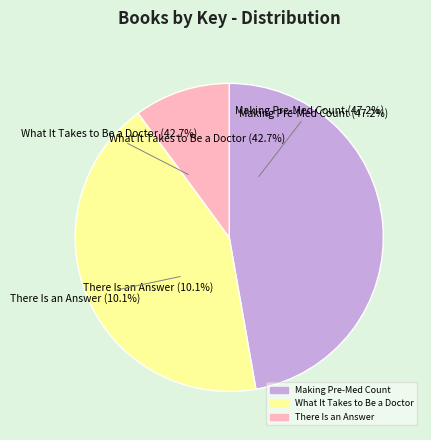

Which has a higher value, What It Takes to Be a Doctor or Making Pre-Med Count?

Making Pre-Med Count